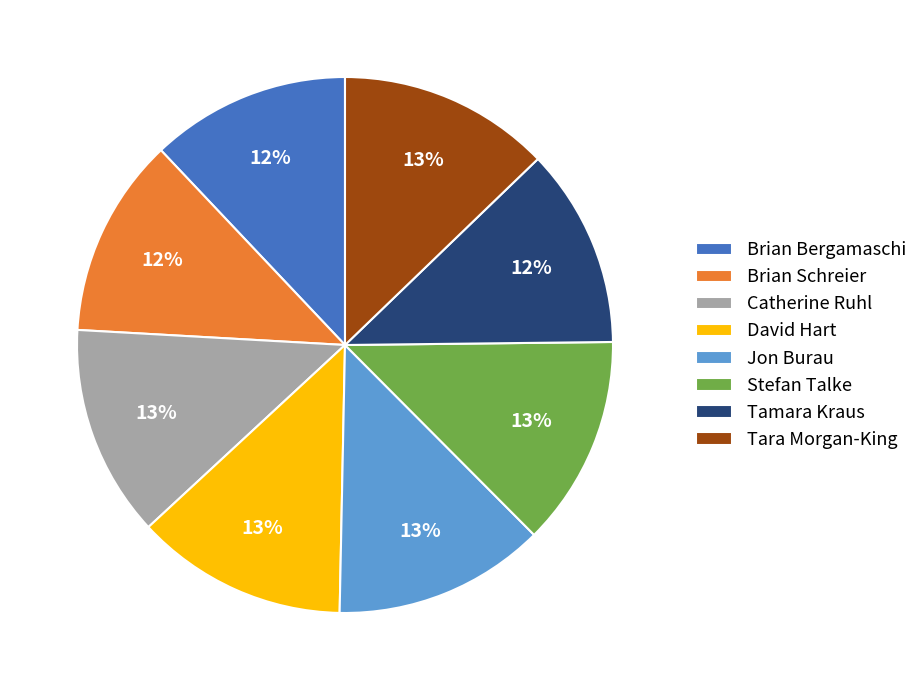

Combined, do Catherine Ruhl and Stefan Talke account for over 50%?

No